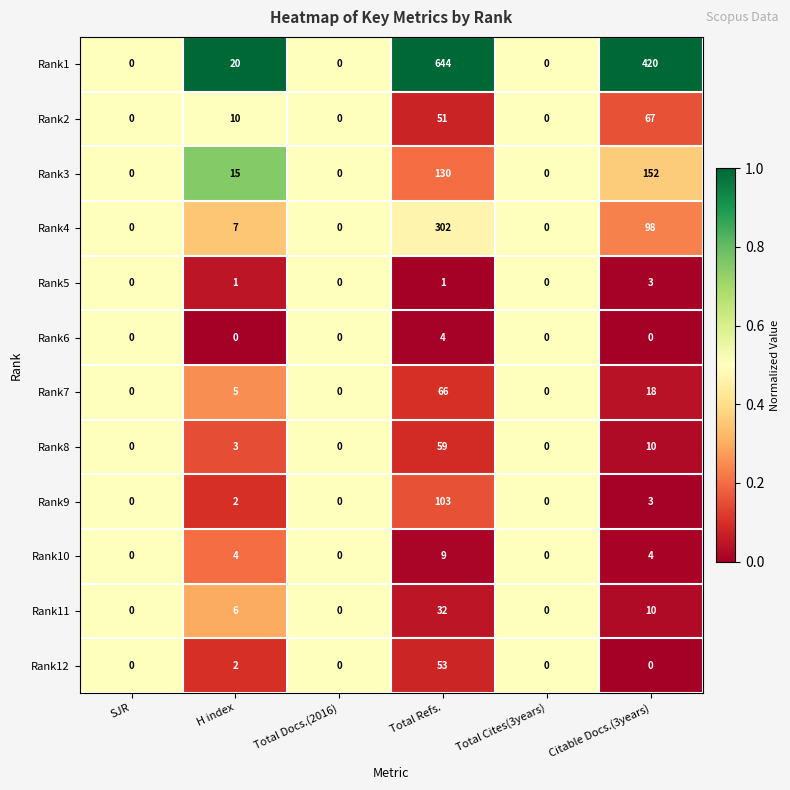

At which category is the sum across all series the highest?

Total Refs.